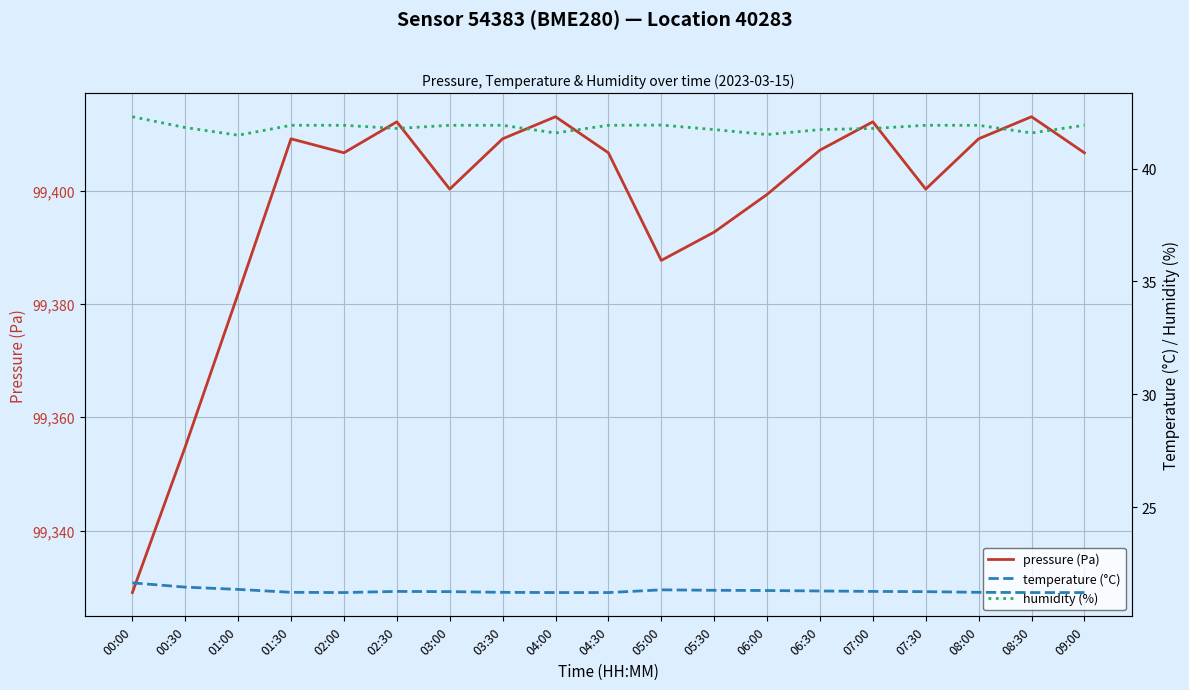

Is it true that temperature (°C) equals 21.2 at 01:30?

True